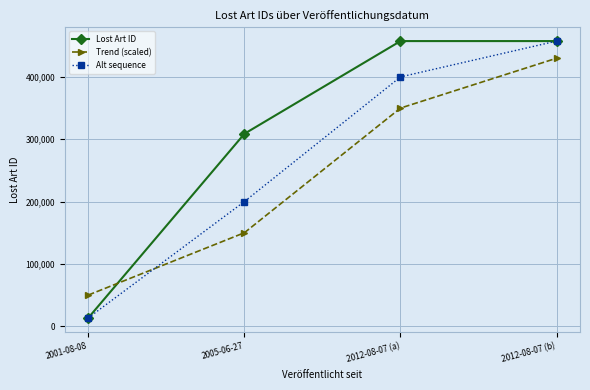

What value does the Lost Art ID series have at 2012-08-07 (a)?

457494